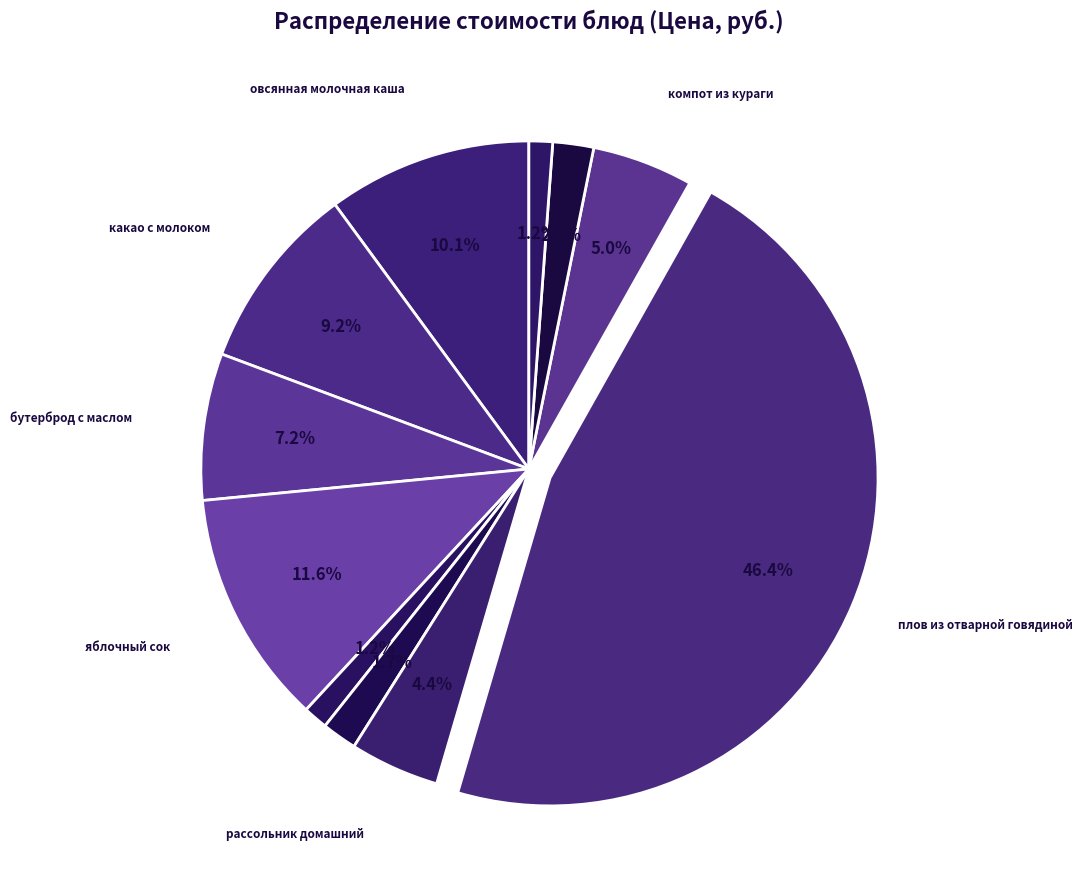

How many slices are in this pie chart?

11